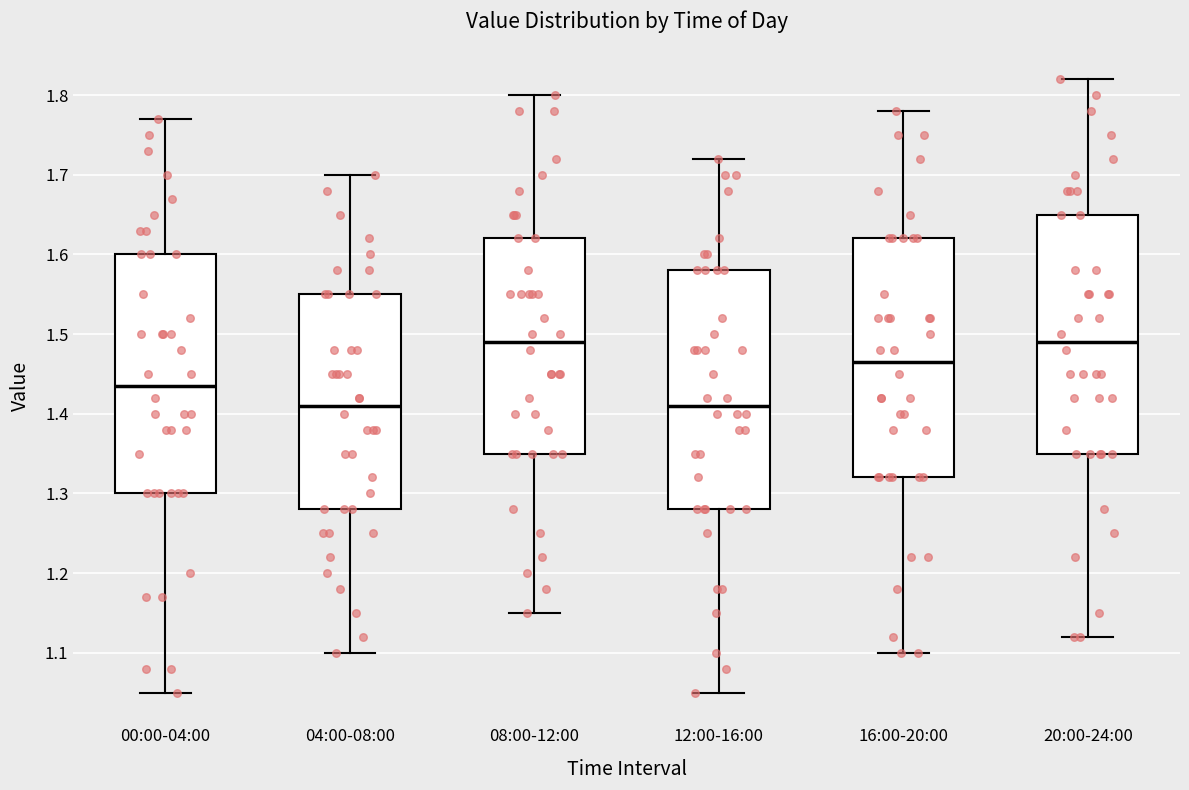

Reading left to right, transcribe this box plot: for each box, give where its median line is, the range the box spans, and where its two whiskers end, as read against the y-axis. The values are not printed on the chart, so give them approximately, as read against the axis.

00:00-04:00: median 1.44, box 1.30 to 1.60, whiskers 1.05 to 1.77
04:00-08:00: median 1.41, box 1.28 to 1.55, whiskers 1.10 to 1.70
08:00-12:00: median 1.49, box 1.35 to 1.62, whiskers 1.15 to 1.80
12:00-16:00: median 1.41, box 1.28 to 1.58, whiskers 1.05 to 1.72
16:00-20:00: median 1.47, box 1.32 to 1.62, whiskers 1.10 to 1.78
20:00-24:00: median 1.49, box 1.35 to 1.65, whiskers 1.12 to 1.82